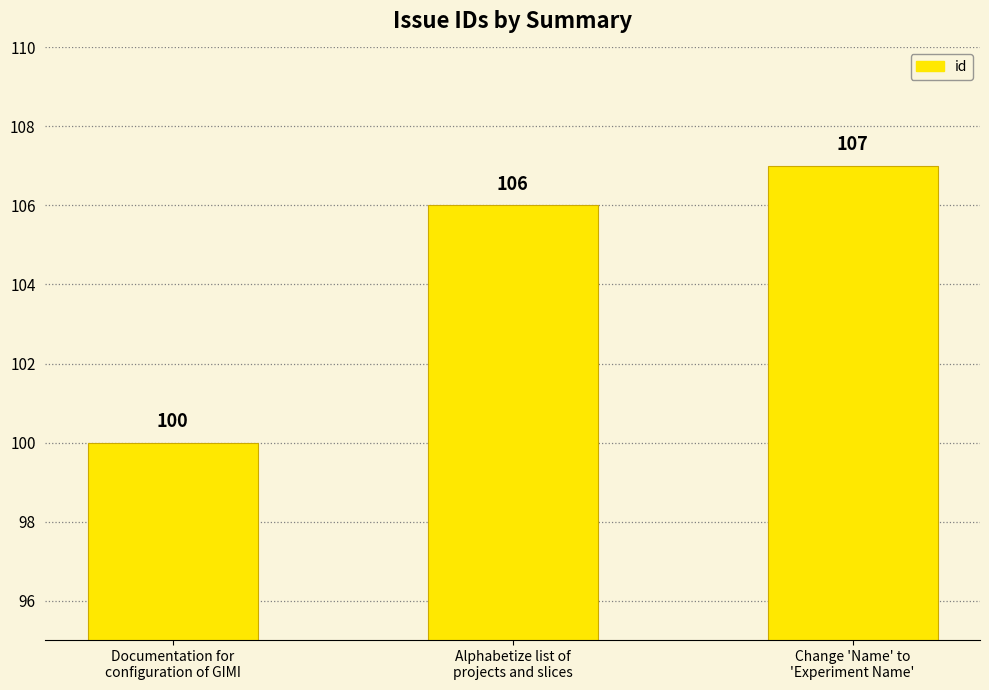

Rank the categories by value from lowest to highest.

Documentation for
configuration of GIMI, Alphabetize list of
projects and slices, Change 'Name' to
'Experiment Name'